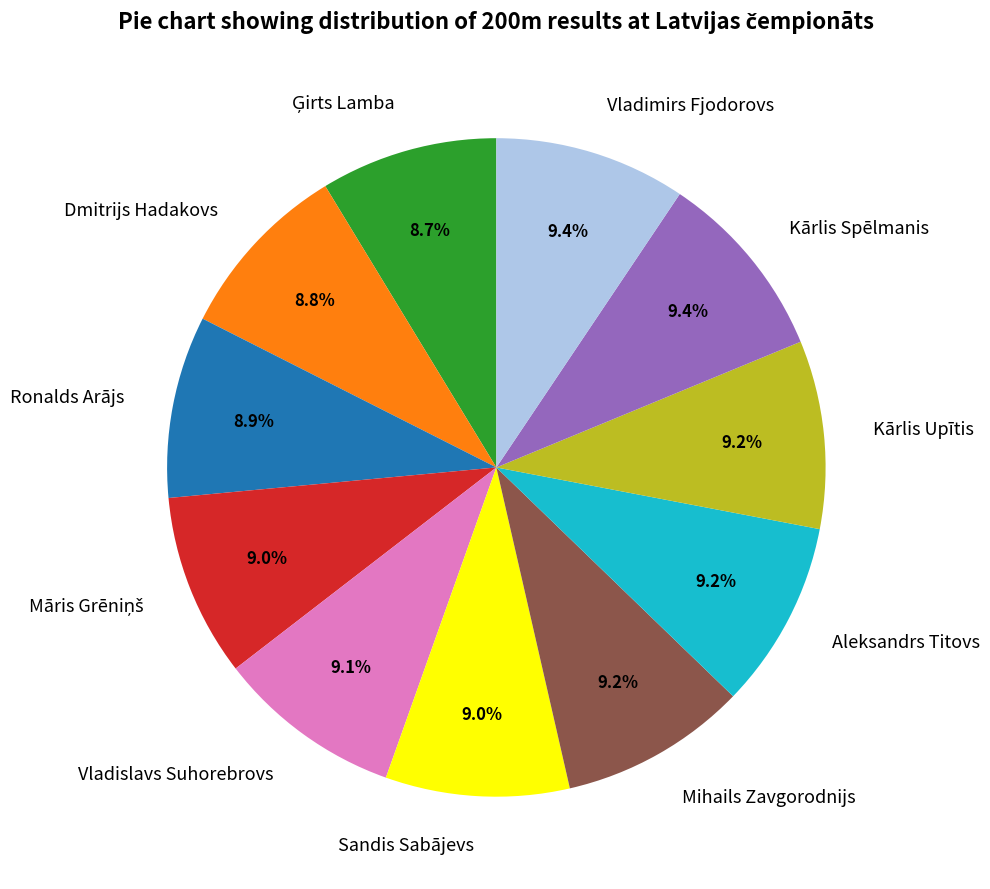

What percentage is NOT represented by Sandis Sabājevs?

91.0%